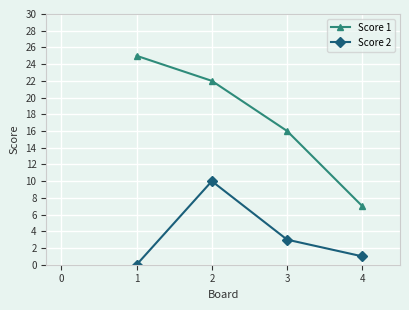

Which series has the largest range (max minus min)?

Score 1